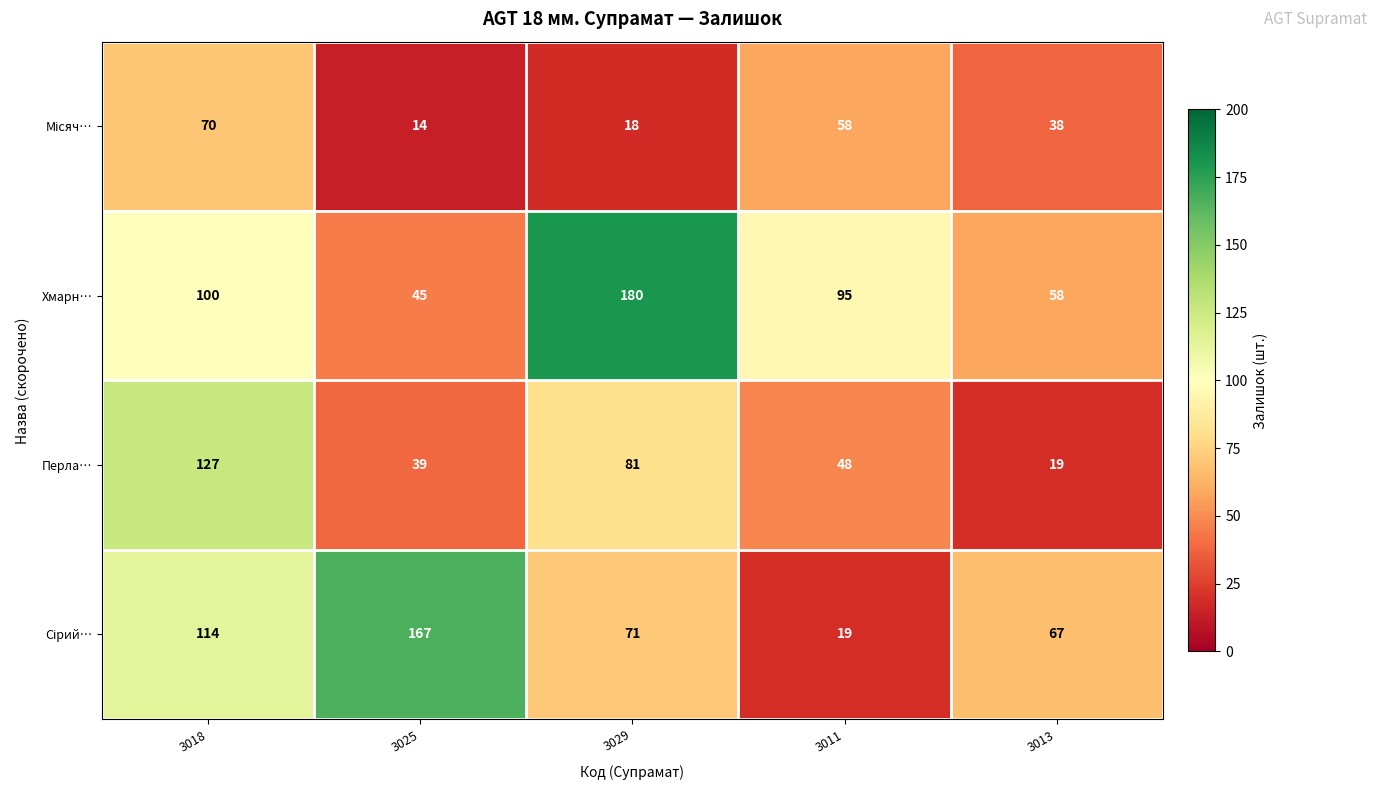

What is the difference between the maximum and second lowest values in the Перла… series?

88